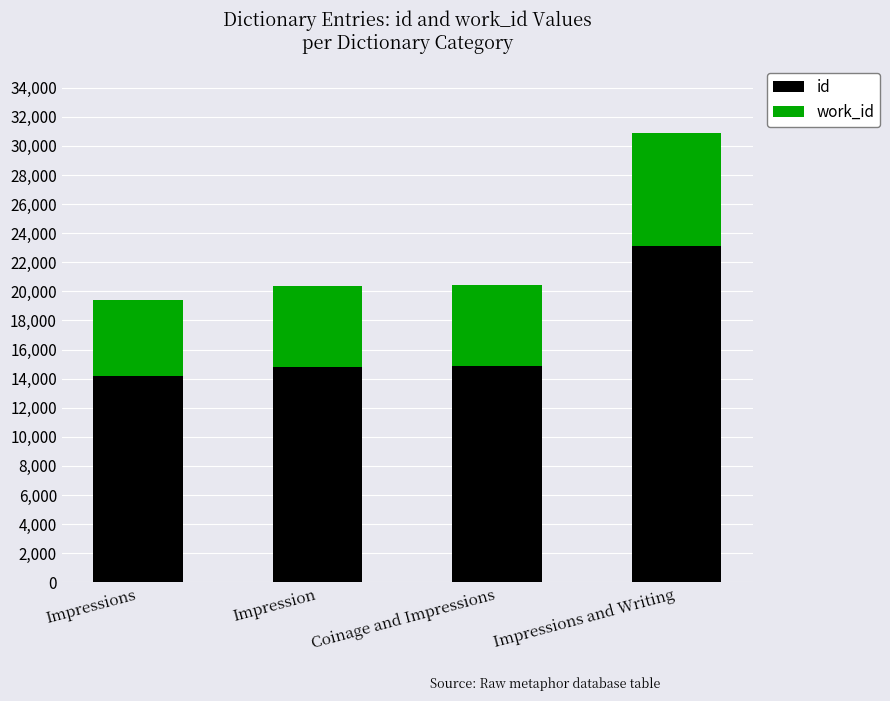

What is the total value across all series at Impression?

20363